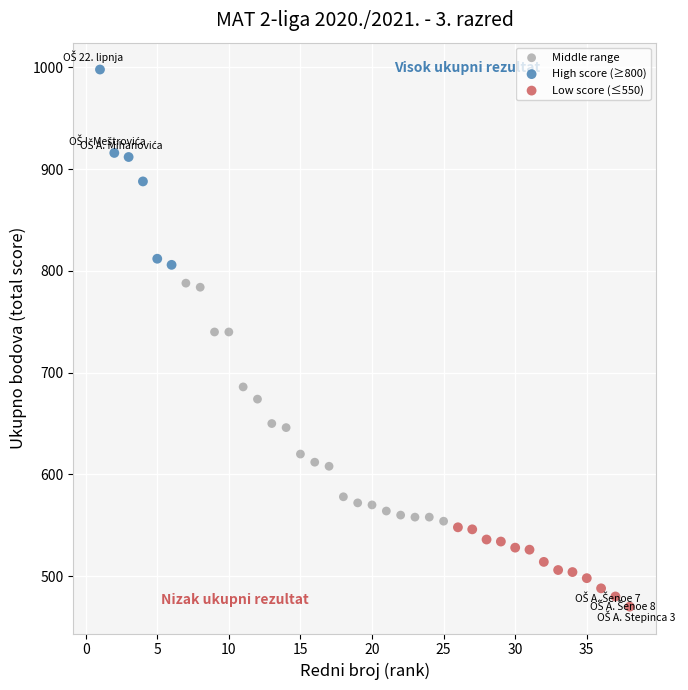

Which series reaches the maximum Y coordinate?

High score (≥800)